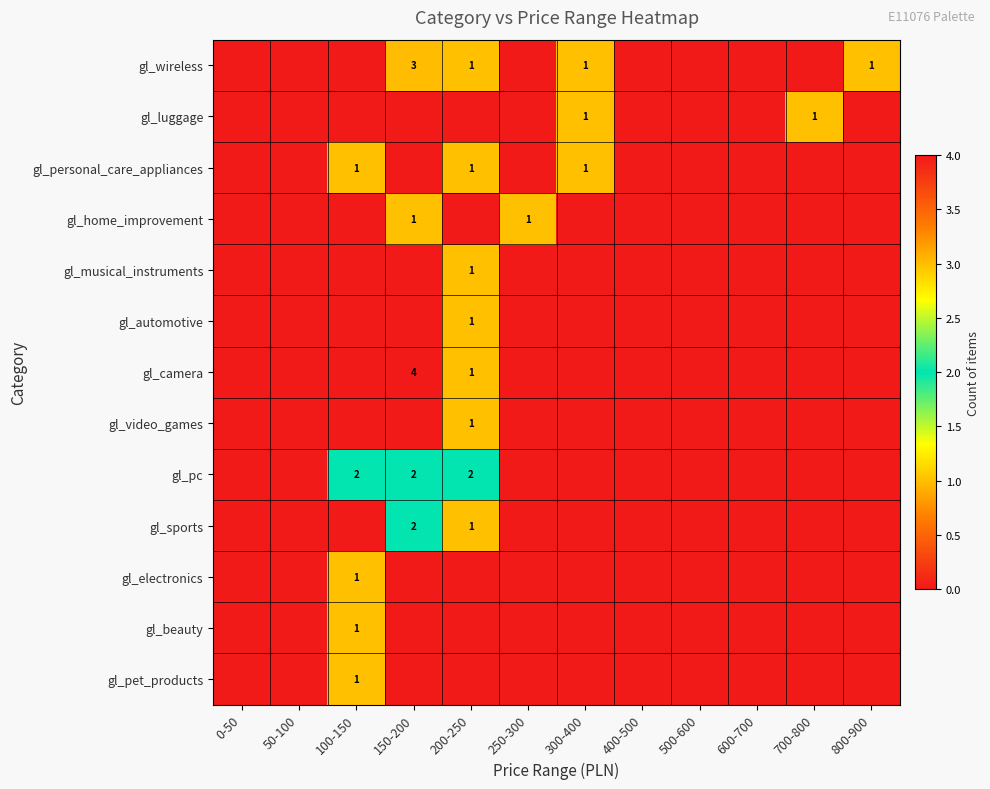

Which series has the largest total across all categories?

gl_wireless